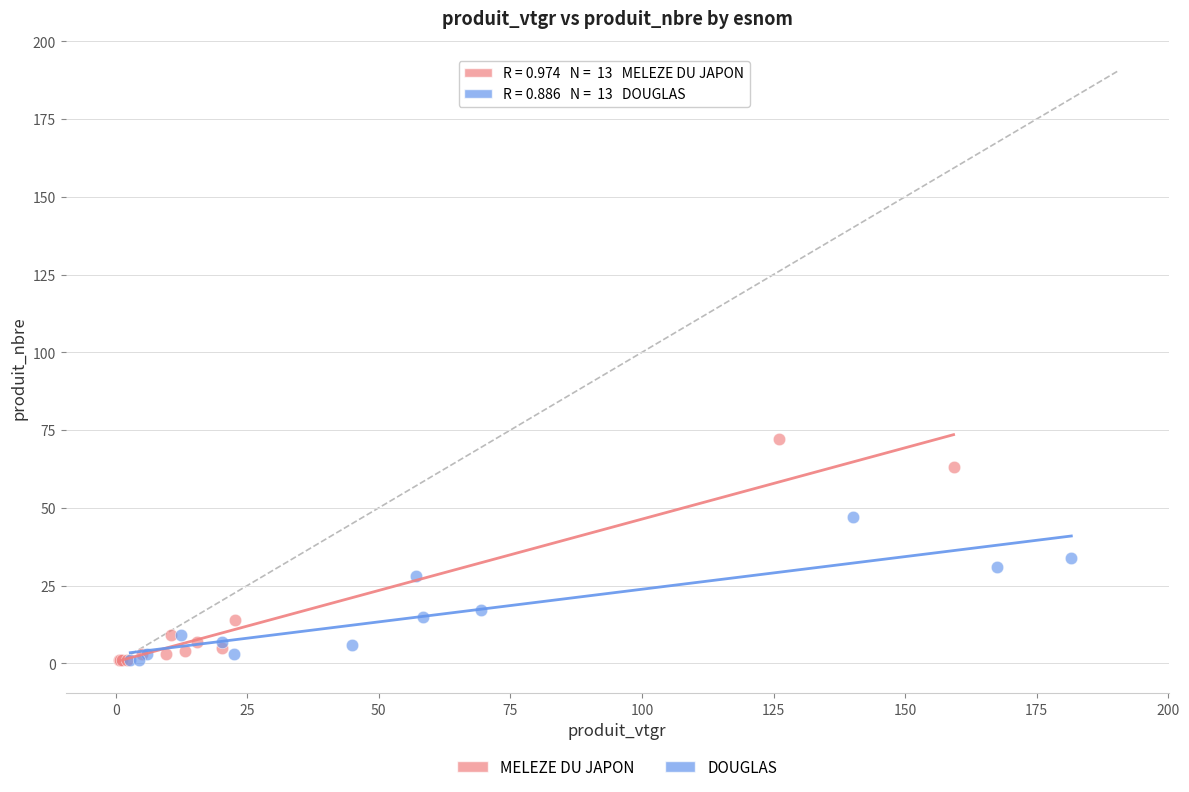

What are all the series names shown in the legend?

MELEZE DU JAPON, DOUGLAS